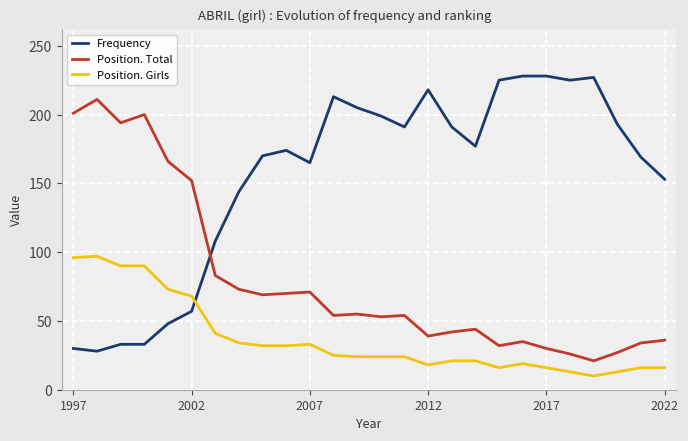

What is the maximum value shown in the chart?

228